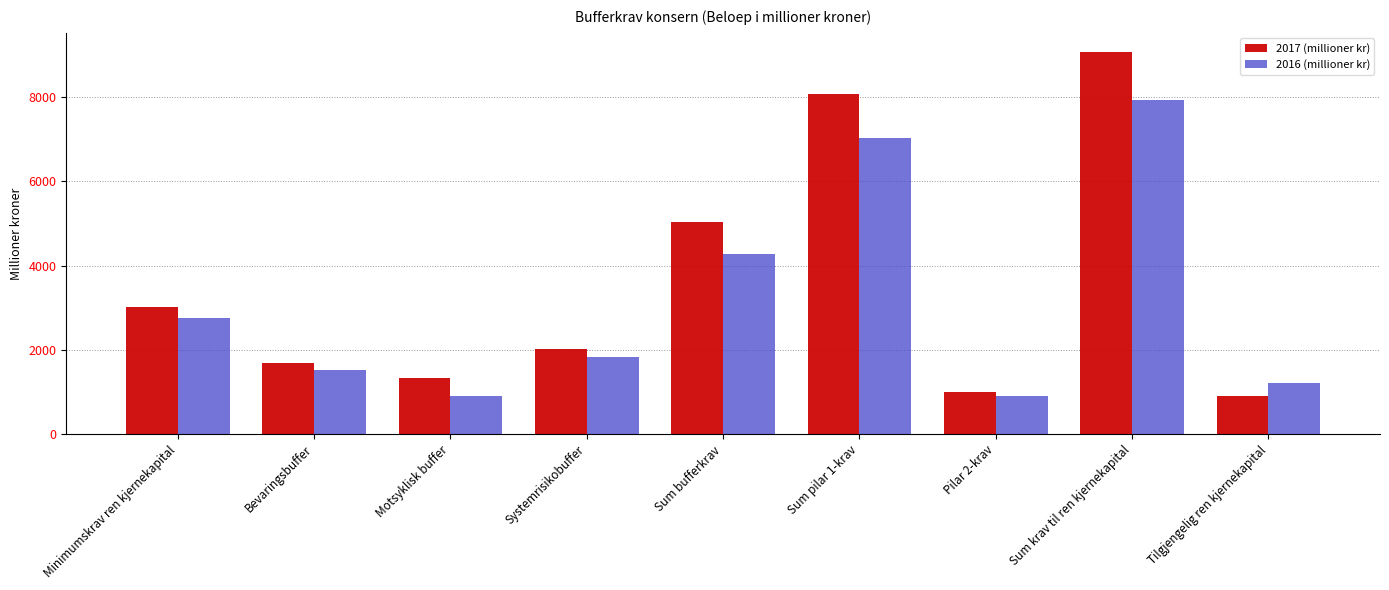

How many data points in 2017 (millioner kr) are above 2016?

5